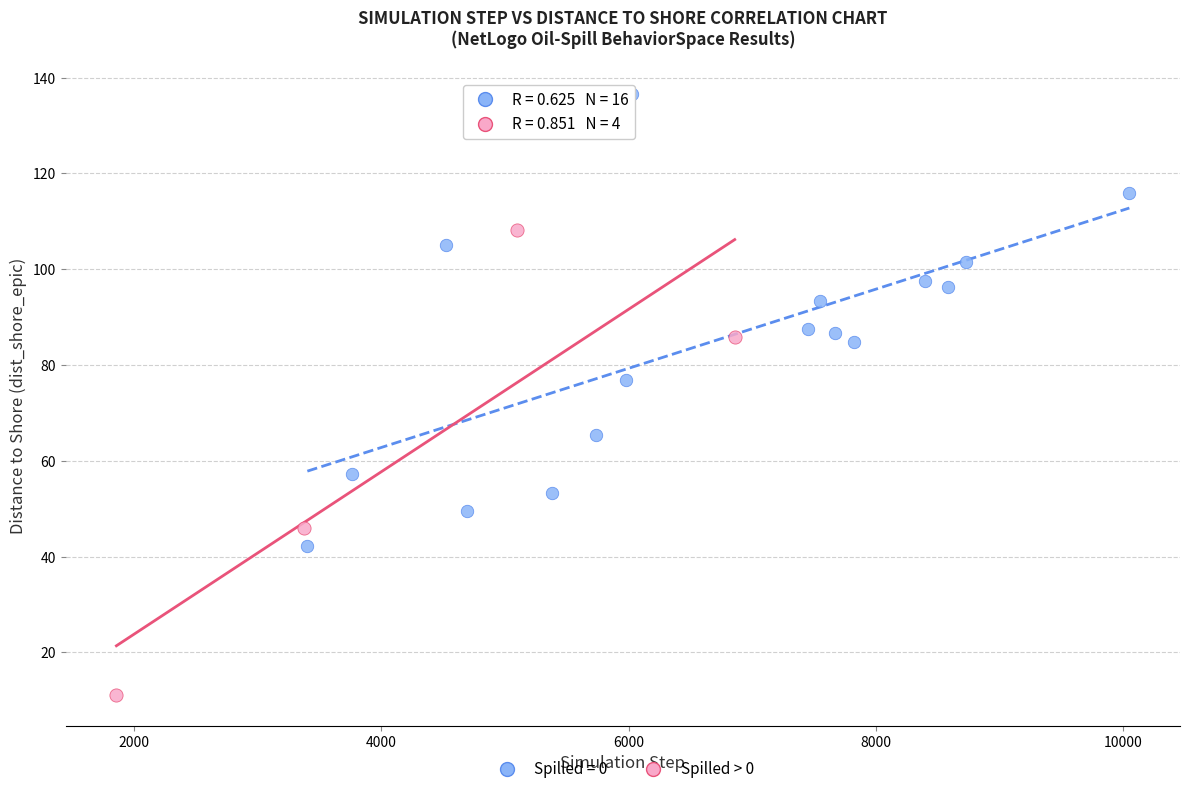

Which series reaches the maximum Y coordinate?

Spilled = 0